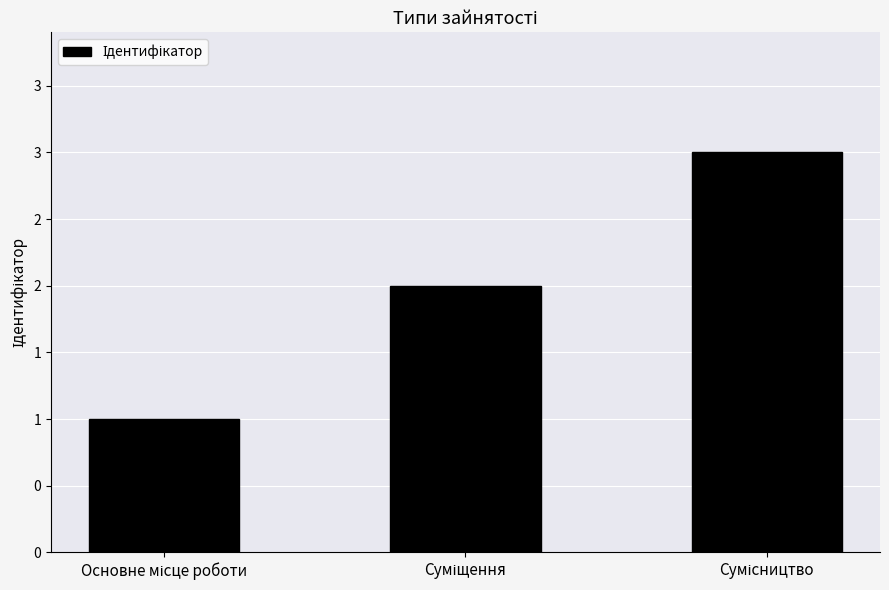

List the labels in order of value, smallest first.

Основне місце роботи, Суміщення, Сумісництво